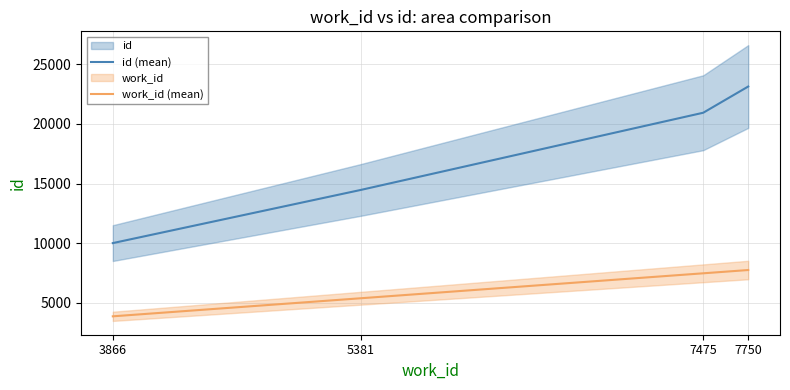

What is the difference between the work_id (mean) values at 7475 and 7750?

275